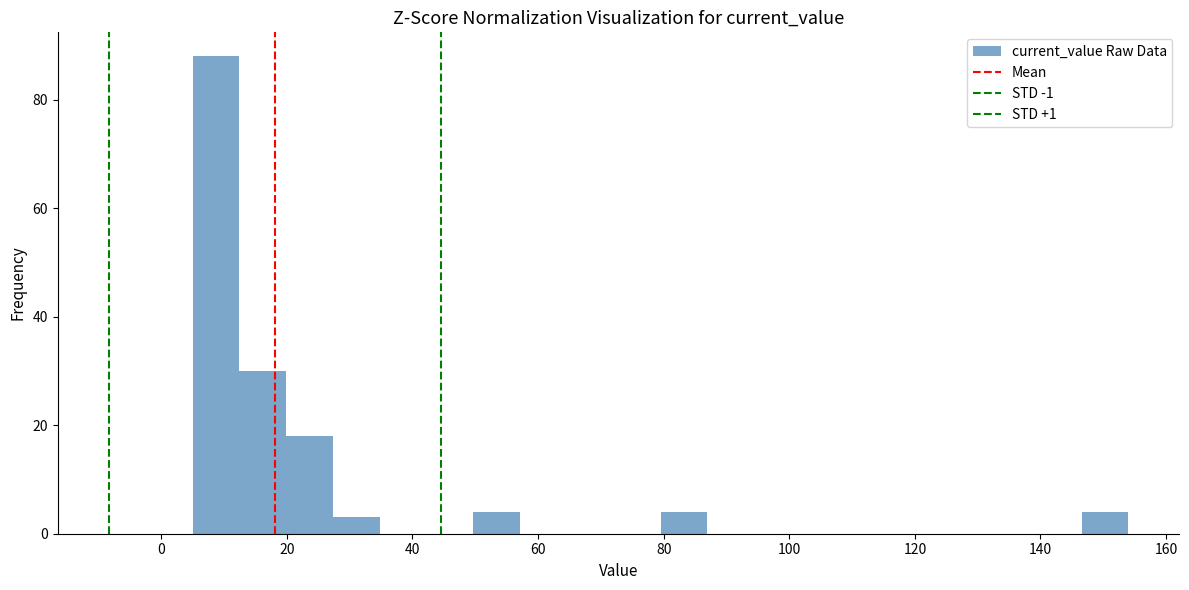

Around what value on the x-axis is the tallest bar? Give the approximate position of its centre, as read against the axis.

8